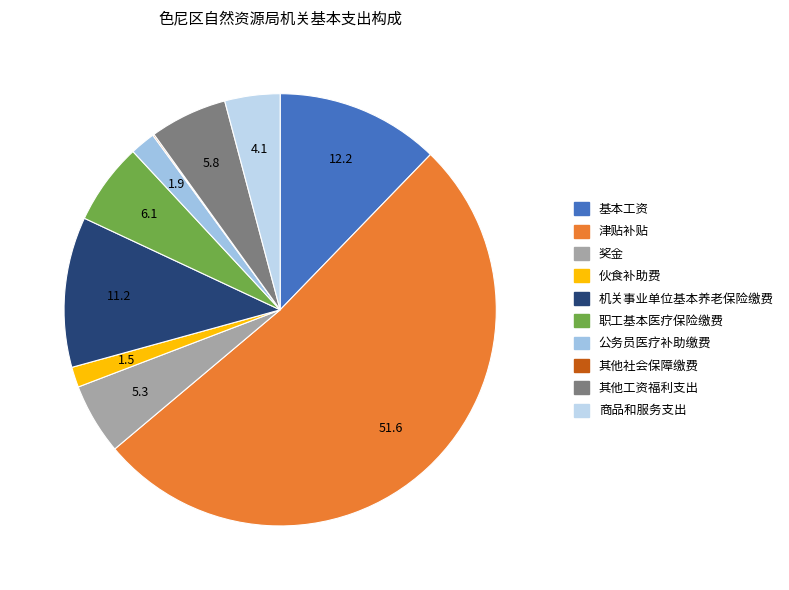

Is it true that 奖金 is 5% of the pie?

True